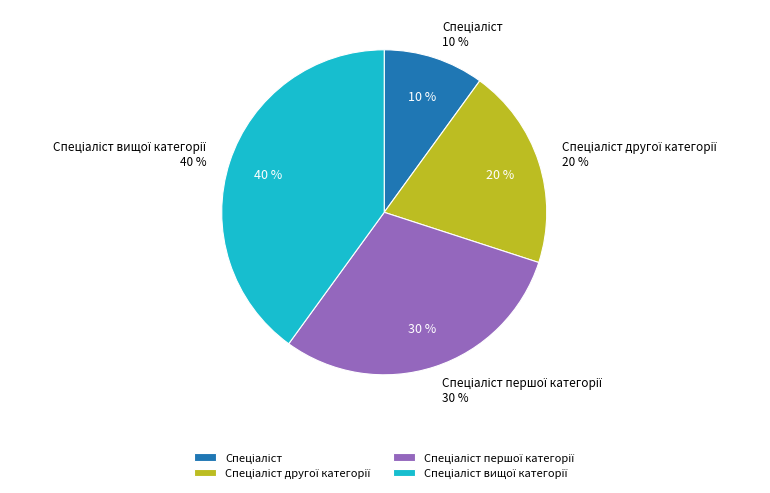

To the nearest percent, what is the average slice percentage?

25%